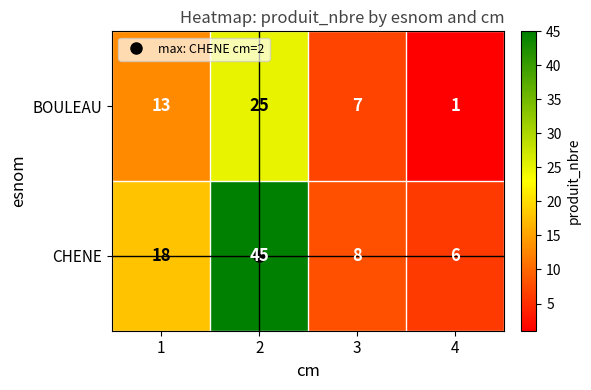

Which series has the largest range (max minus min)?

CHENE